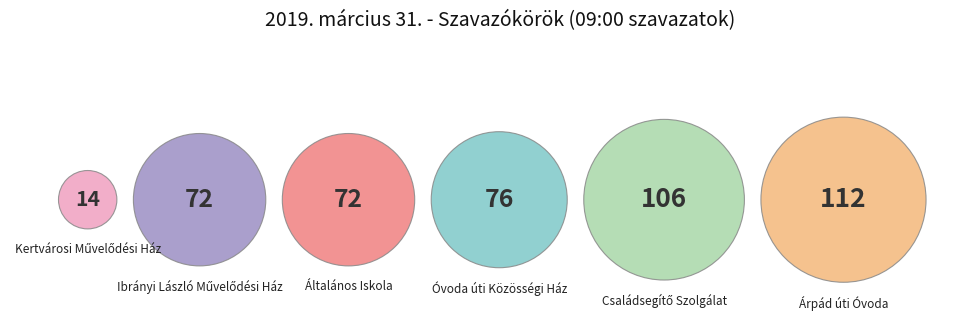

To the nearest percent, what percentage of the pie is 5. szavazókör- Családsegítő Szolgálat?

23%